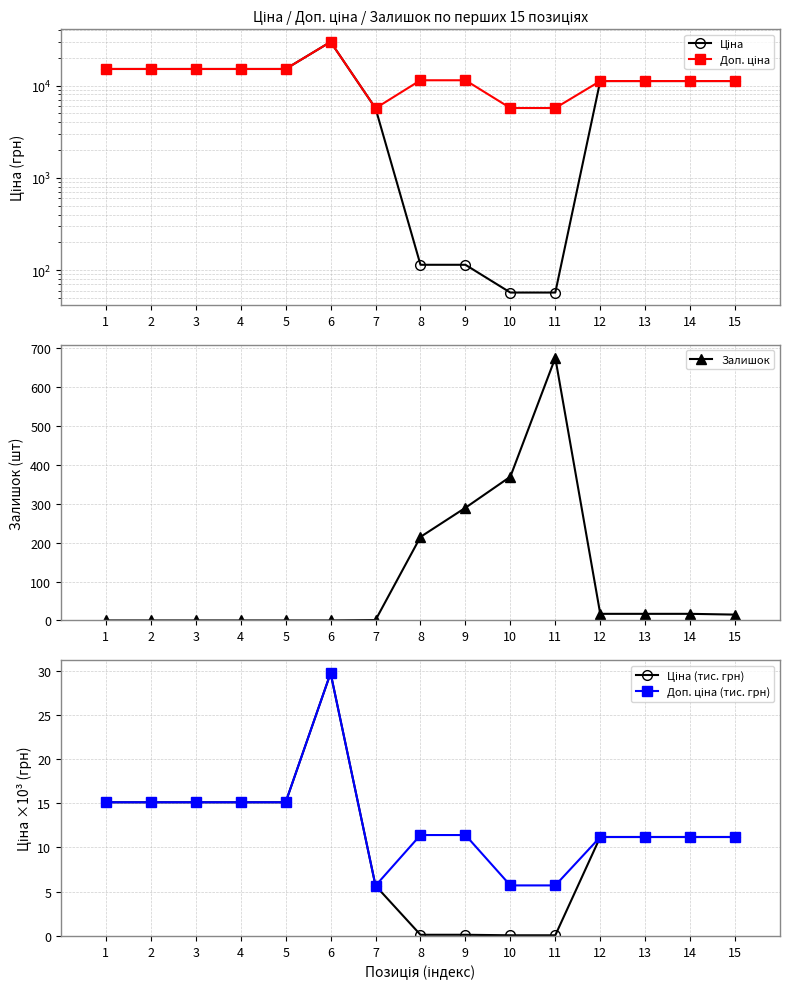

Reading right to left, list all the values displayed in this chart.

Ціна: 15=11188.2	14=11188.2	13=11188.2	12=11188.2	11=57.0	10=57.0	9=114.1	8=114.1	7=5673.8	6=29747.2	5=15120.0	4=15120.0	3=15120.0	2=15120.0	1=15120.0
Доп. ціна: 15=11188.2	14=11188.2	13=11188.2	12=11188.2	11=5705.0	10=5705.0	9=11410.0	8=11410.0	7=5673.8	6=29747.2	5=15120.0	4=15120.0	3=15120.0	2=15120.0	1=15120.0
Залишок: 15=15.0	14=17.0	13=17.0	12=17.0	11=676.0	10=370.0	9=290.0	8=215.0	7=1.0	6=0.0	5=0.0	4=0.0	3=0.0	2=0.0	1=0.0
Ціна (тис. грн): 15=11.2	14=11.2	13=11.2	12=11.2	11=0.1	10=0.1	9=0.1	8=0.1	7=5.7	6=29.7	5=15.1	4=15.1	3=15.1	2=15.1	1=15.1
Доп. ціна (тис. грн): 15=11.2	14=11.2	13=11.2	12=11.2	11=5.7	10=5.7	9=11.4	8=11.4	7=5.7	6=29.7	5=15.1	4=15.1	3=15.1	2=15.1	1=15.1